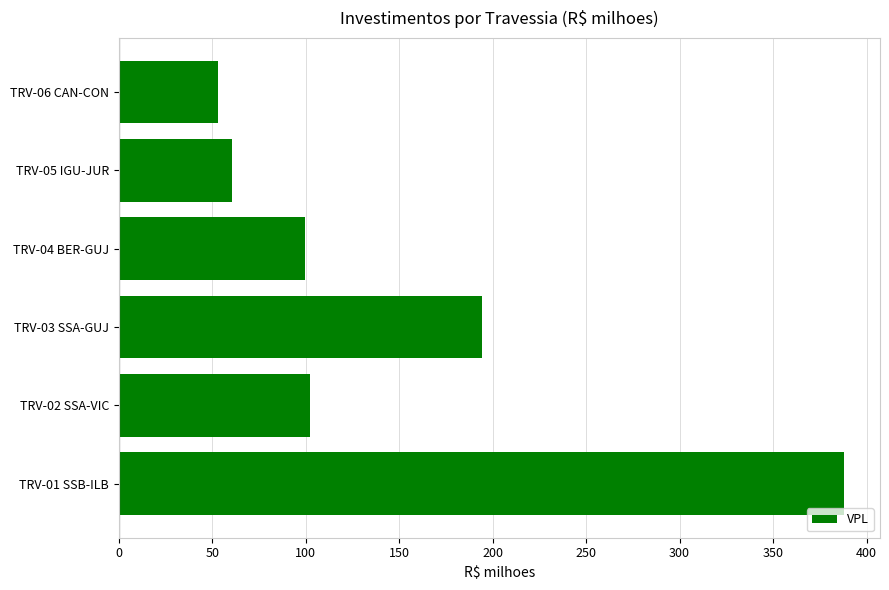

What is the smallest value displayed?

53.1